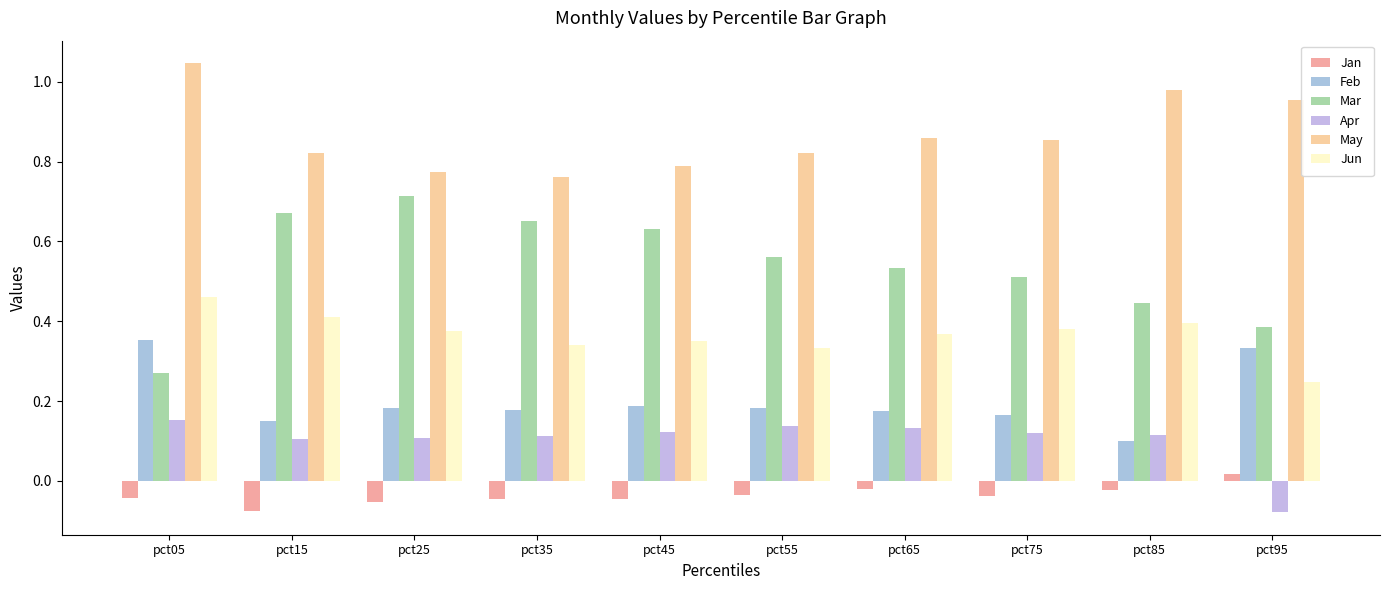

What is the maximum value for Apr?

0.2